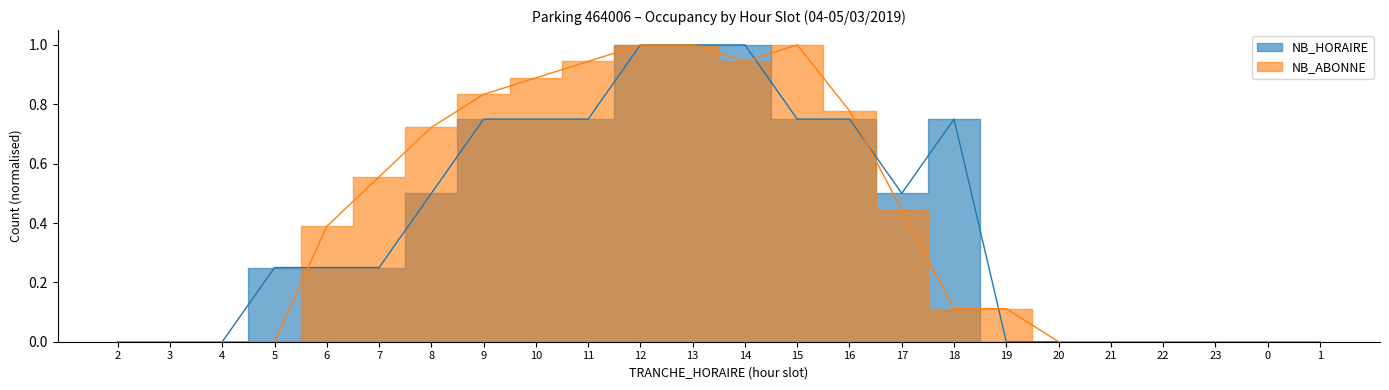

How many categories are shown in the chart?

24